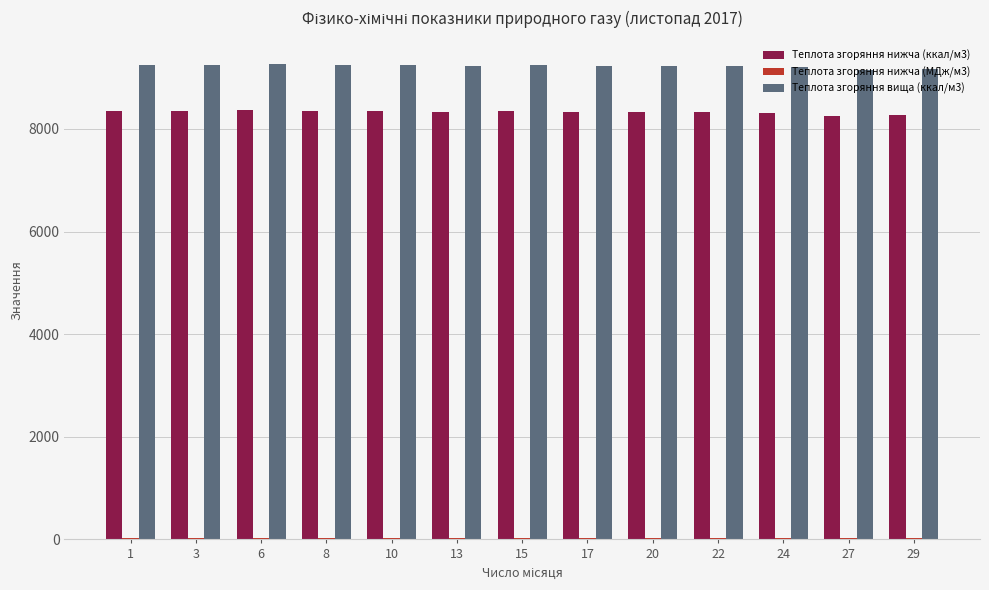

The value of Теплота згоряння нижча (ккал/м3) at 8 is 11232.0. True or false?

False